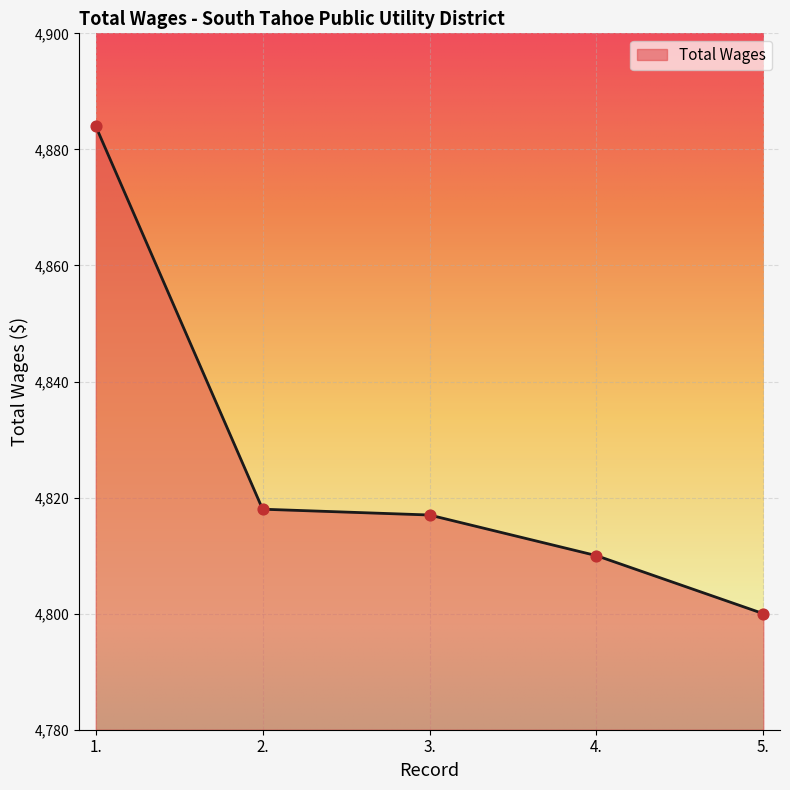

Approximately how many times larger is the value at 2. compared to 4.?

1.0